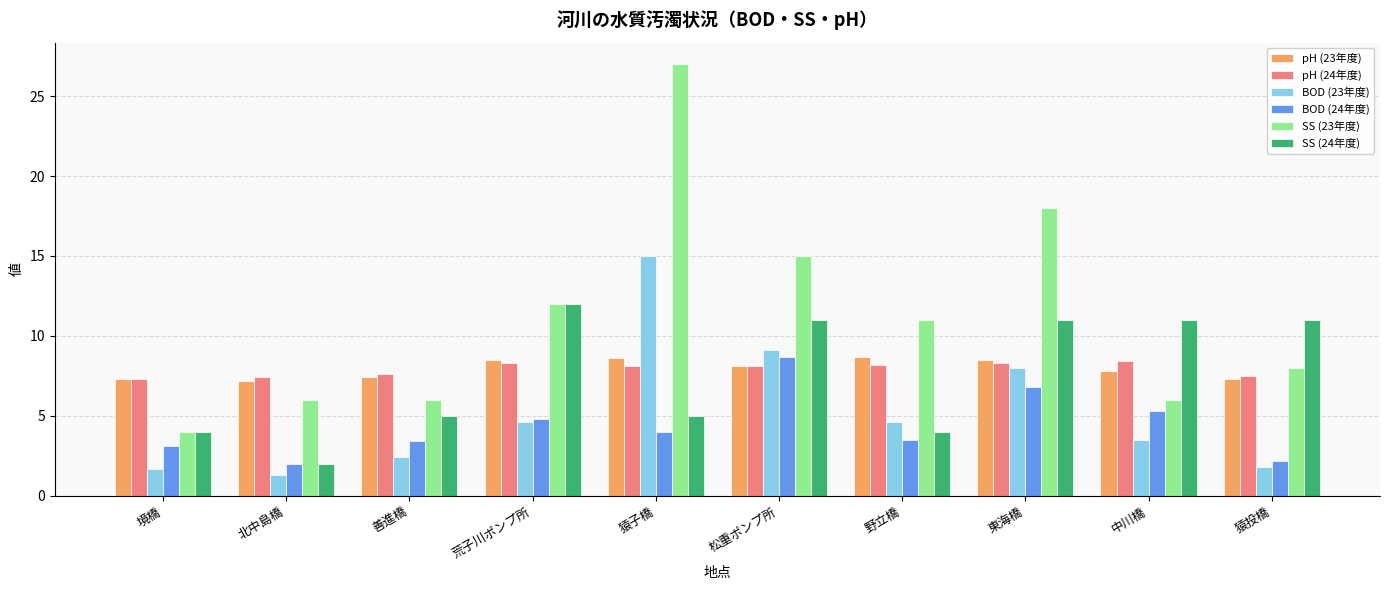

Between 境橋 and 野立橋, which series saw the biggest shift?

SS (23年度)